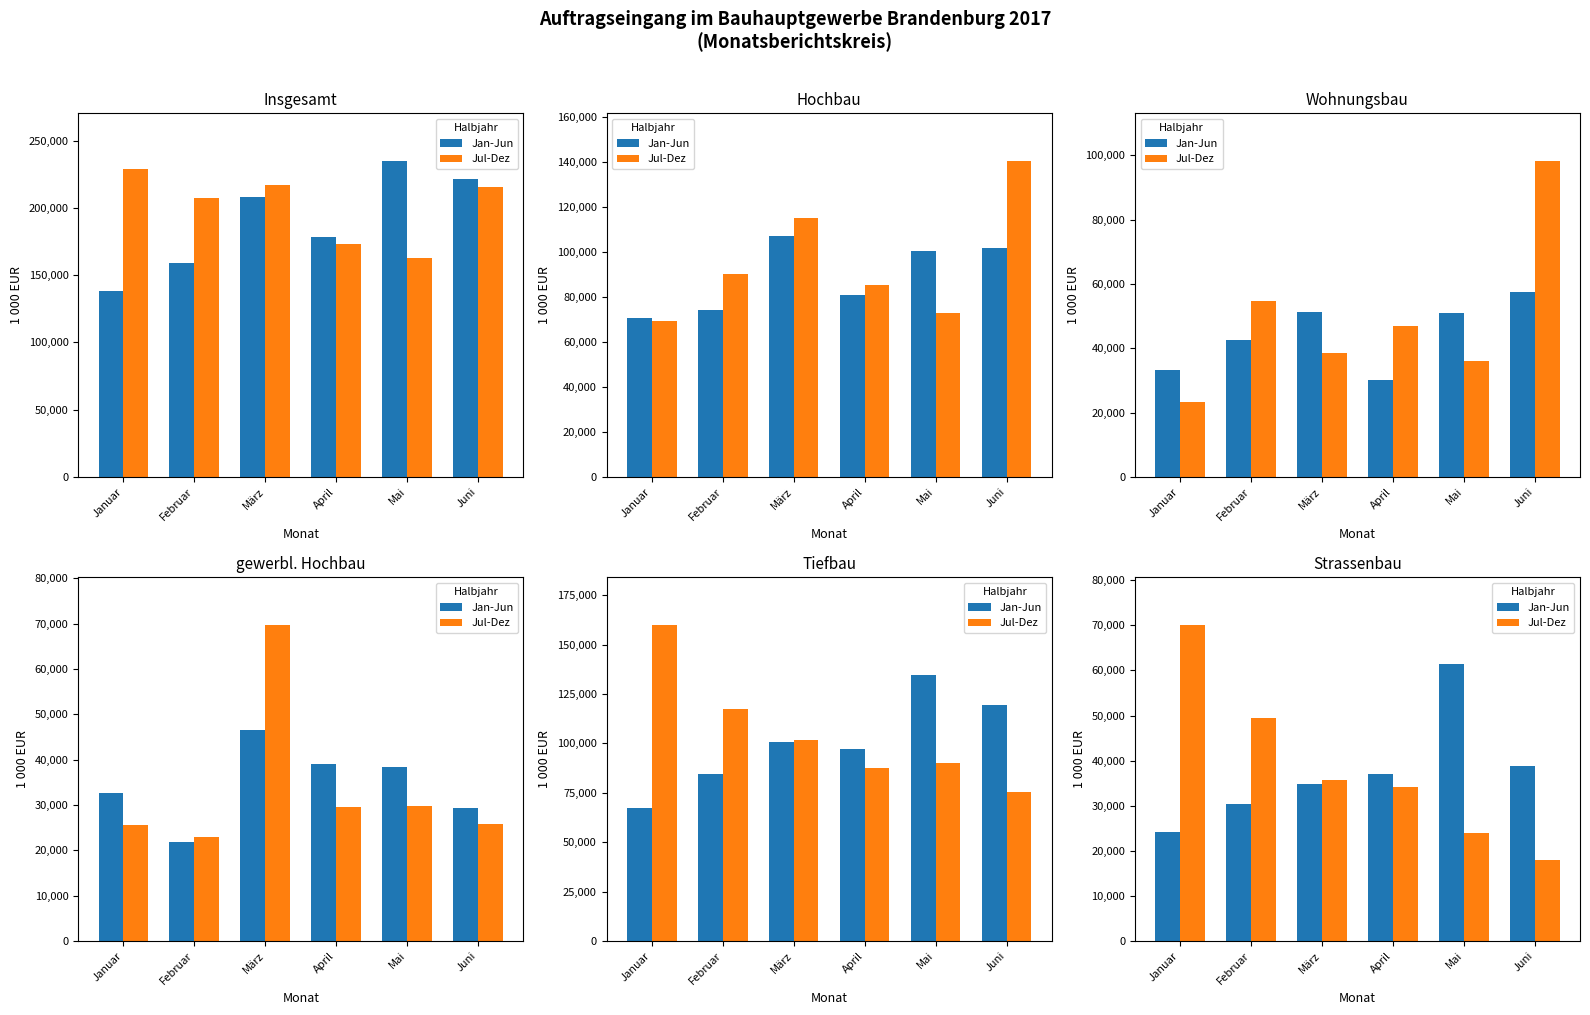

At how many categories does at least one series exceed 53432?

2